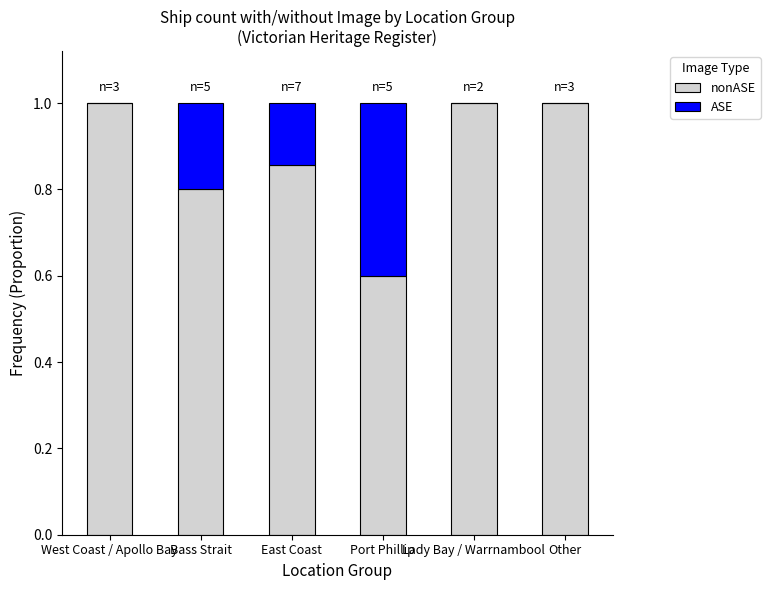

What is the total value across all series at West Coast / Apollo Bay?

1.0